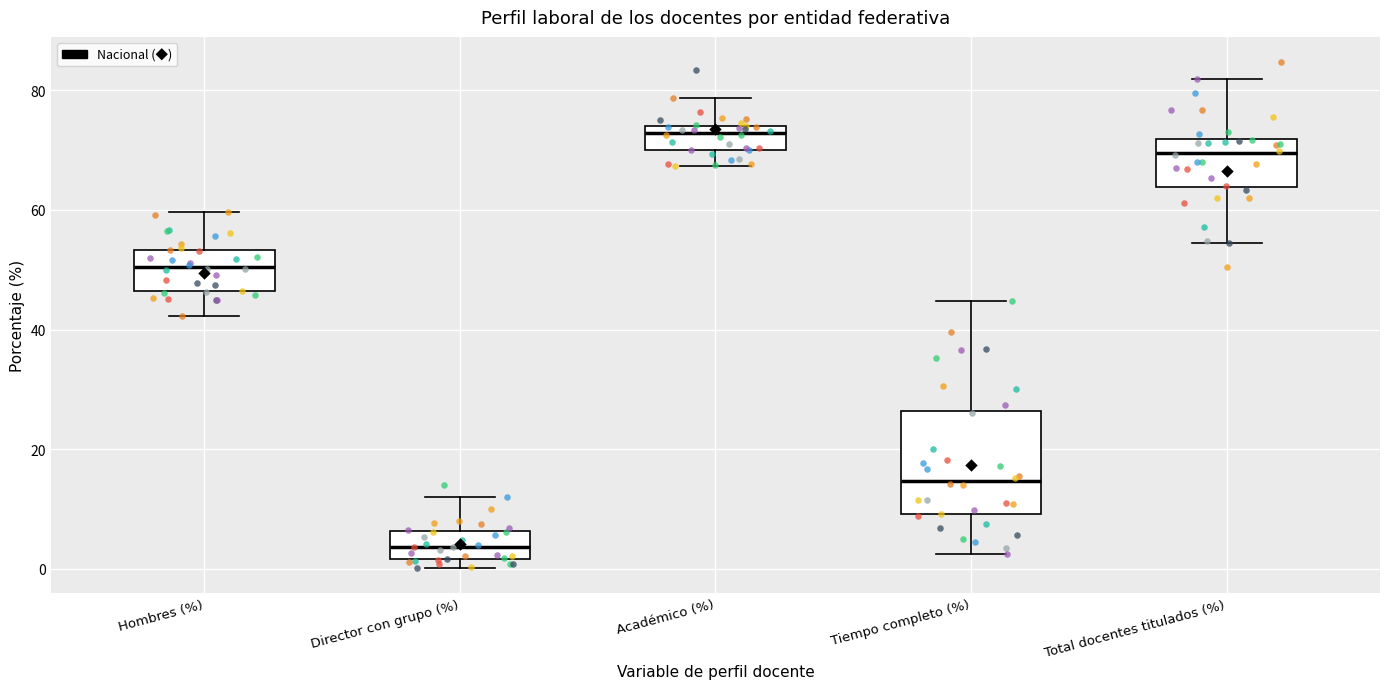

Where does the upper whisker of the box for Tiempo completo (%) end on the y-axis? The values are not printed on the chart, so give them approximately, as read against the axis.

44